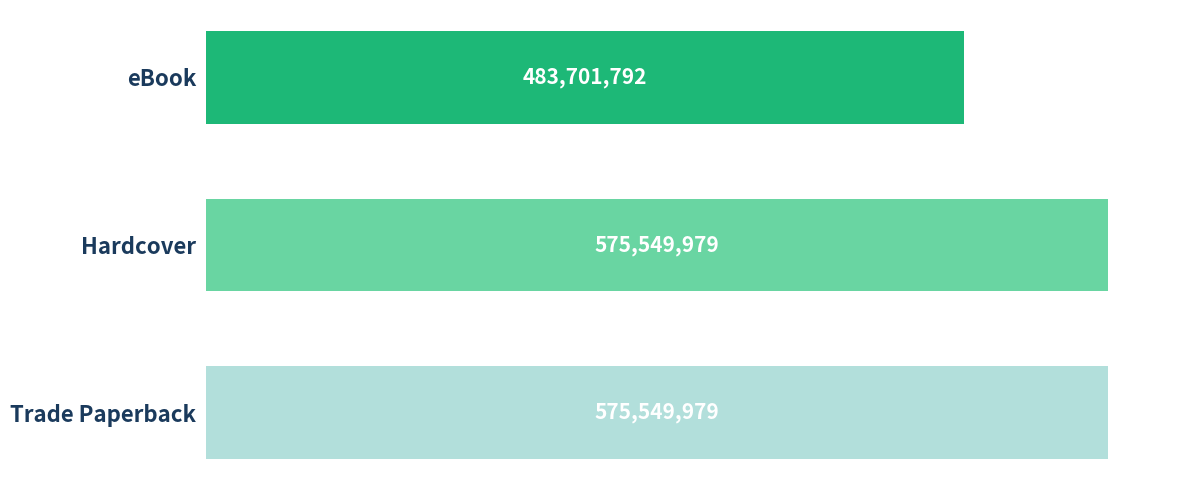

At which label is the value closest to 529625885?

eBook